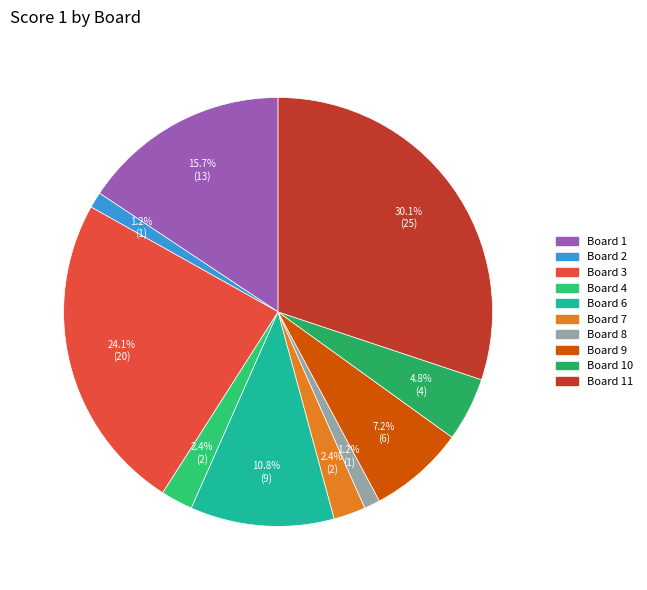

Count the number of slices in the pie.

10